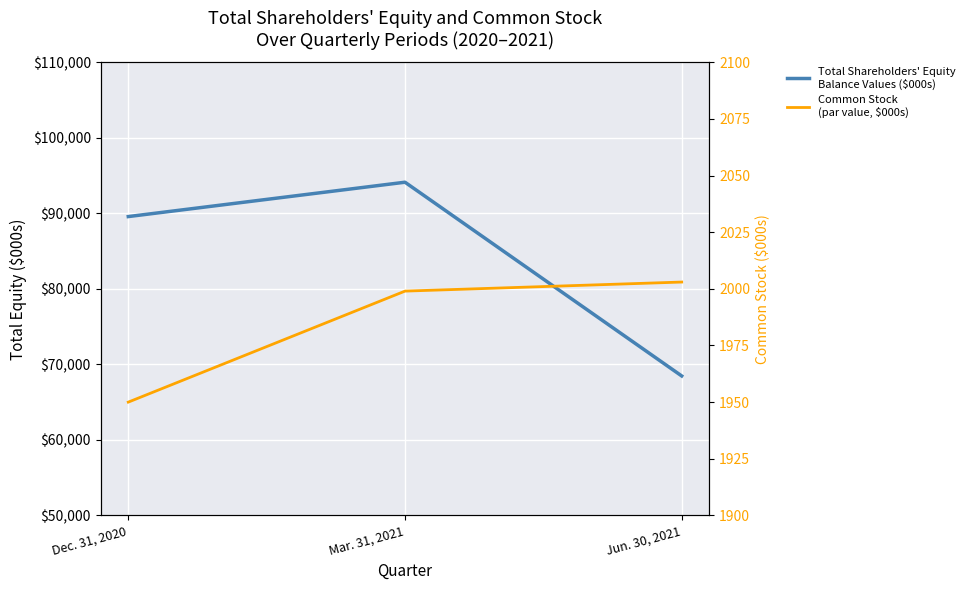

Is the value of Common Stock
(par value, $000s) at Mar. 31, 2021 greater than the value of Total Shareholders' Equity
Balance Values ($000s) at Mar. 31, 2021?

No